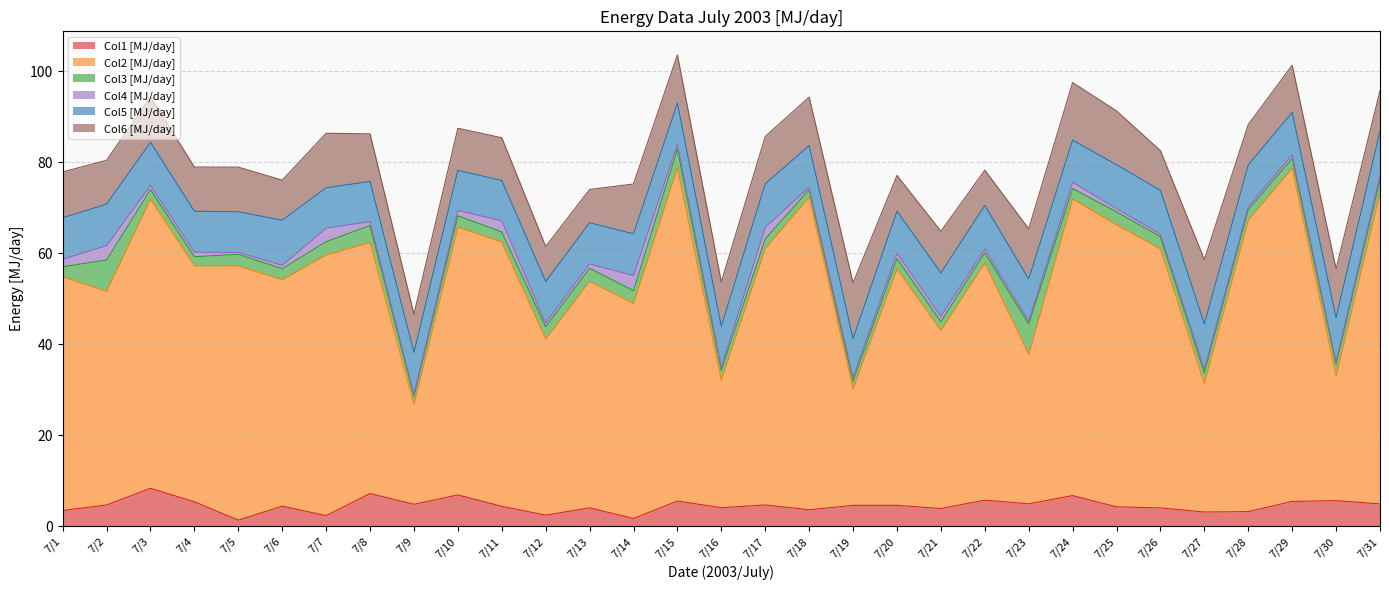

Which category has the highest value across all series?

7/15